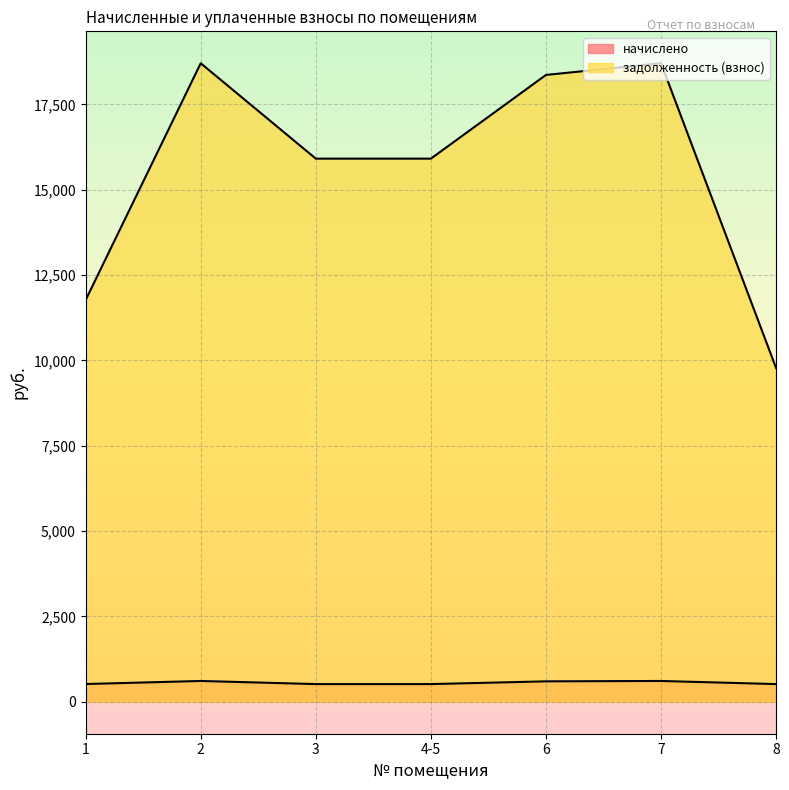

What is the difference between the highest and lowest values at 7?

18097.7